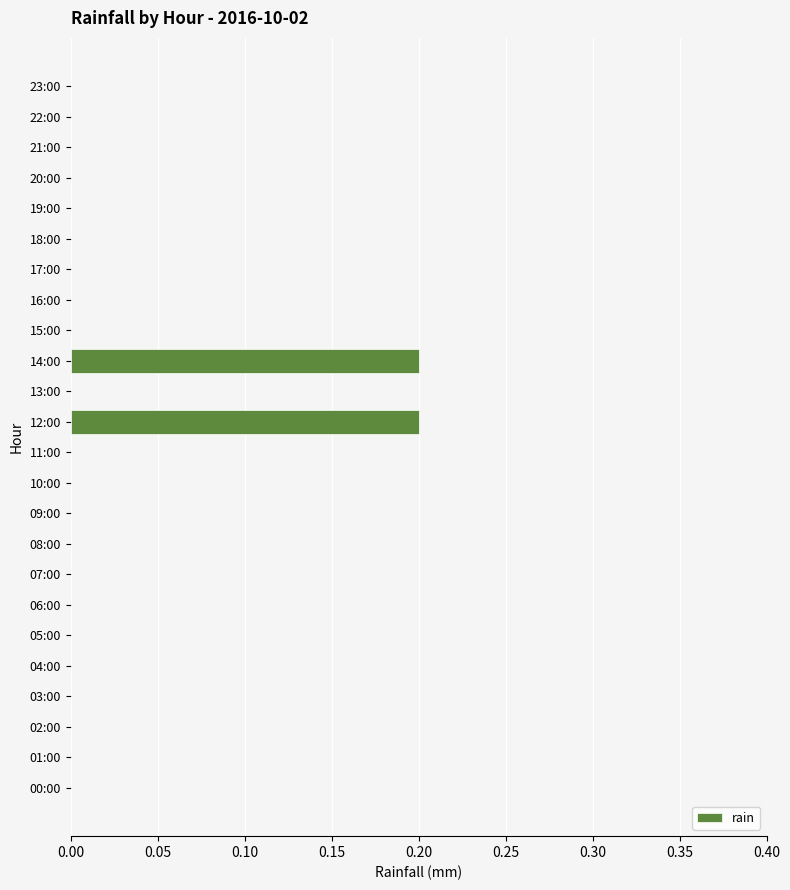

The chart shows a value of 0.0 at 05:00. True or false?

True